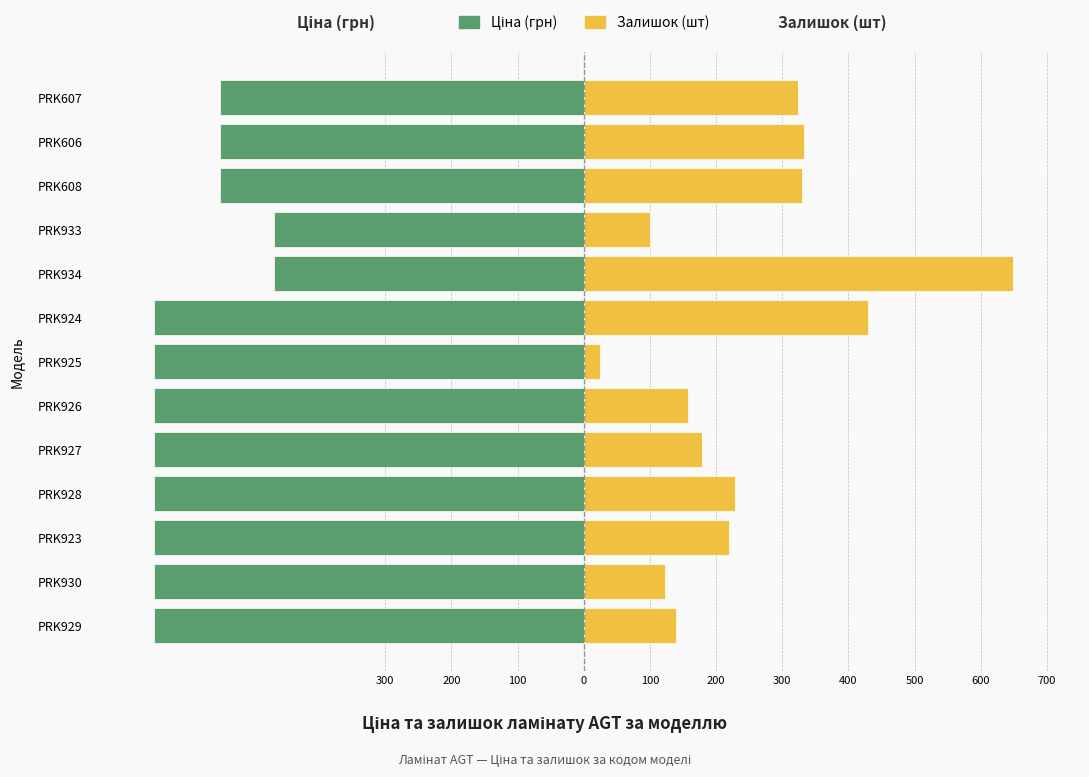

What is the maximum value for Ціна?

-467.8